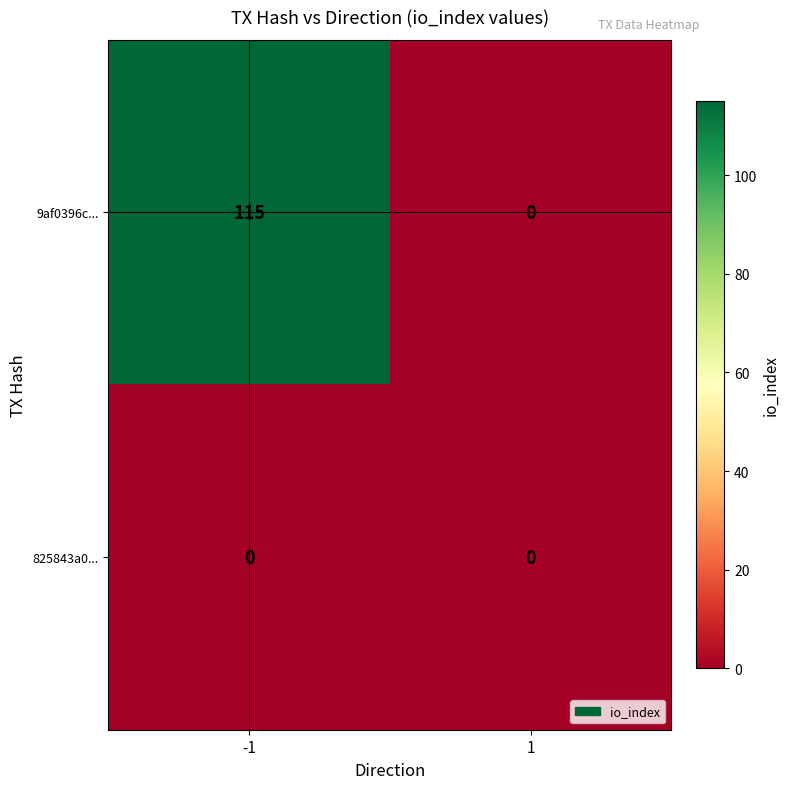

What is the difference between the maximum and minimum values in the 9af0396c... series?

115